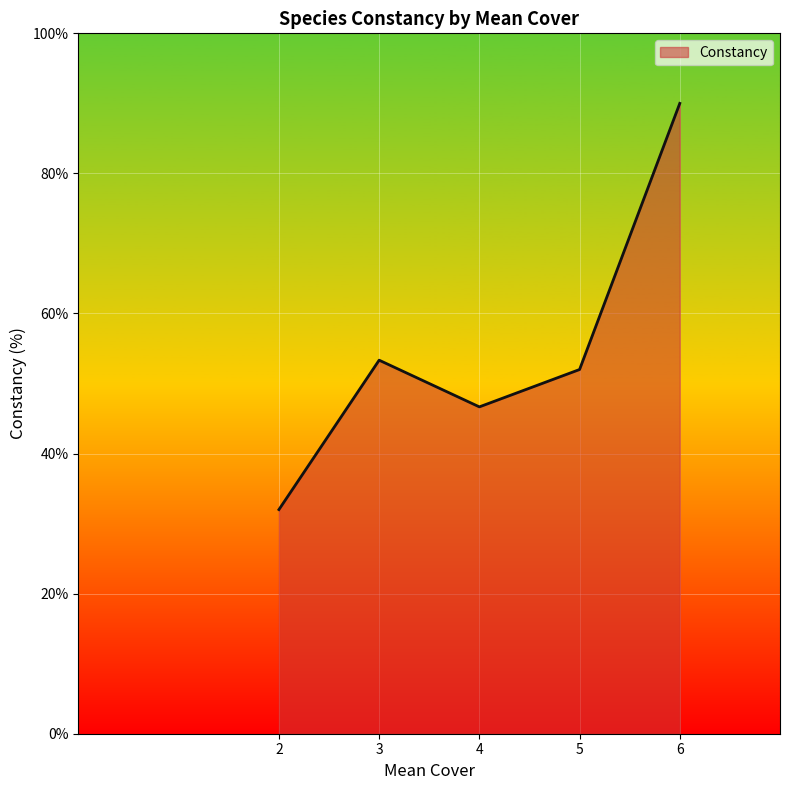

Rank the categories by value from lowest to highest.

2, 4, 5, 3, 6